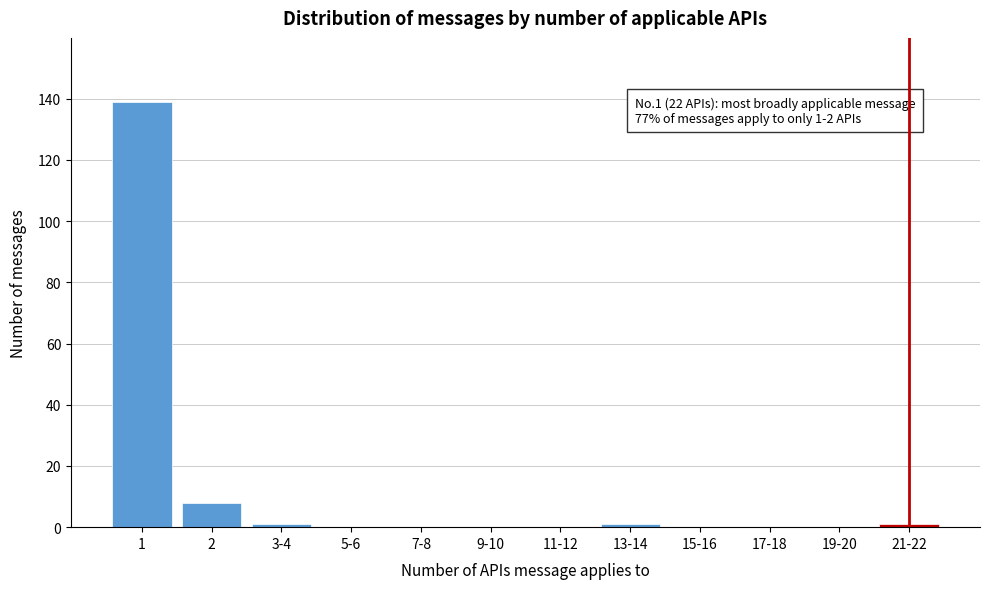

Reading right to left, transcribe all the data shown in this chart.

21-22=1	19-20=0	17-18=0	15-16=0	13-14=1	11-12=0	9-10=0	7-8=0	5-6=0	3-4=1	2=8	1=139